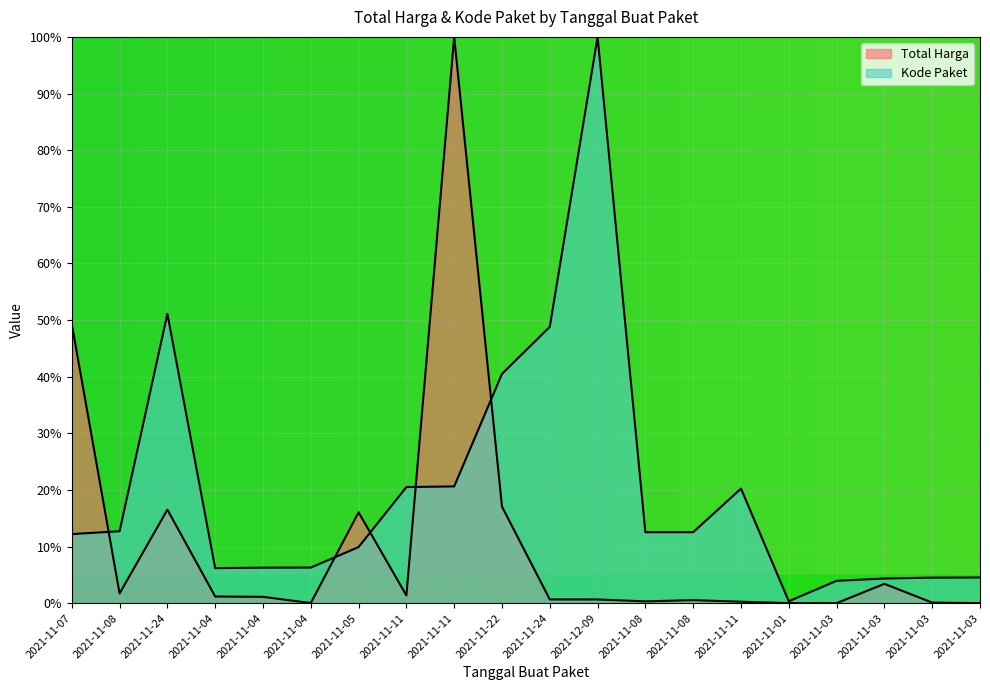

Where do Total Harga and Kode Paket first cross each other?

2021-11-07 and 2021-11-08